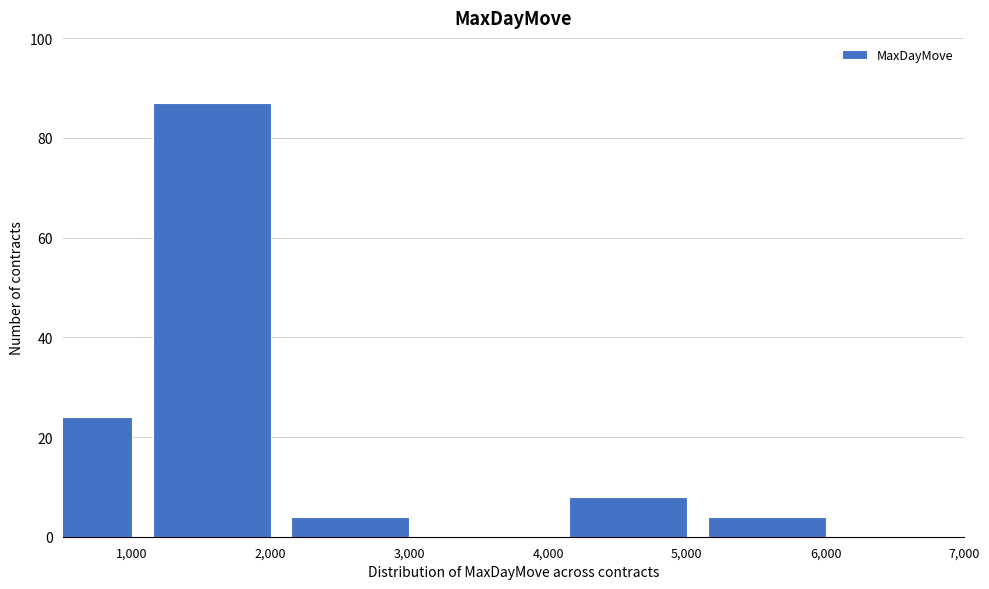

Reading left to right, what are all the values shown in this chart?

1,000=24	2,000=87	3,000=4	4,000=0	5,000=8	6,000=4	7,000=0